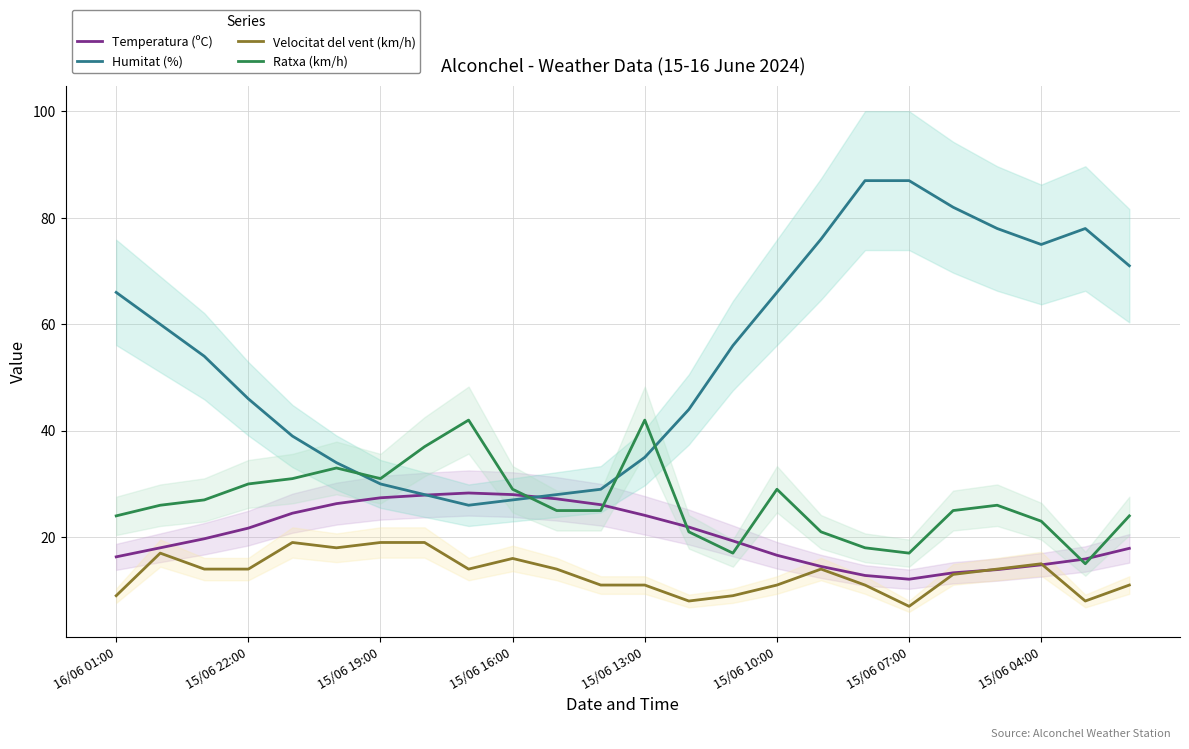

What is the minimum value for Velocitat del vent (km/h)?

7.0